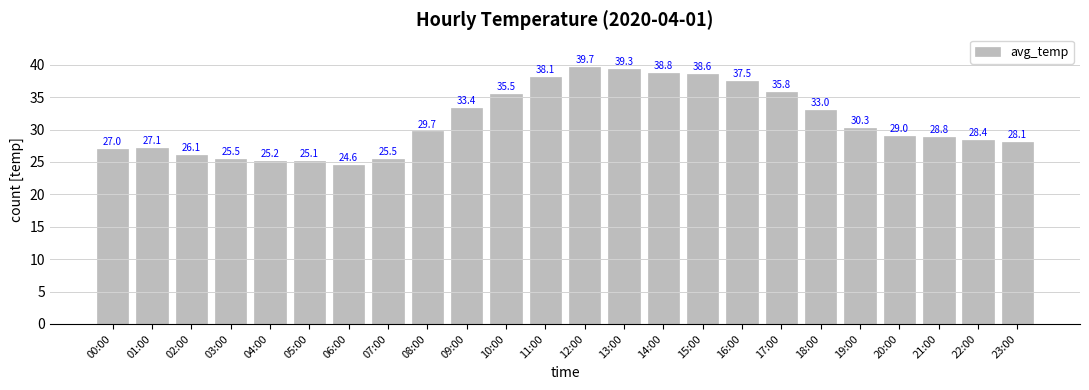

What value does the data have at 09:00?

33.4